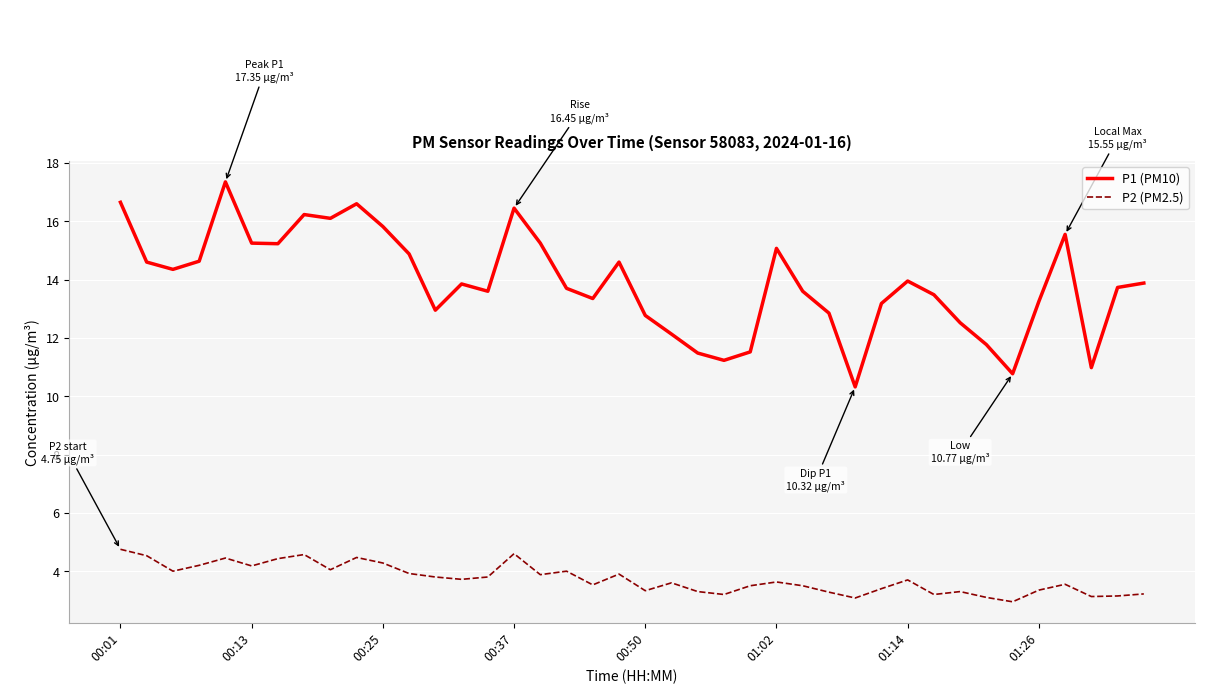

What is the difference between the maximum and minimum values in the P2 (PM2.5) series?

1.8